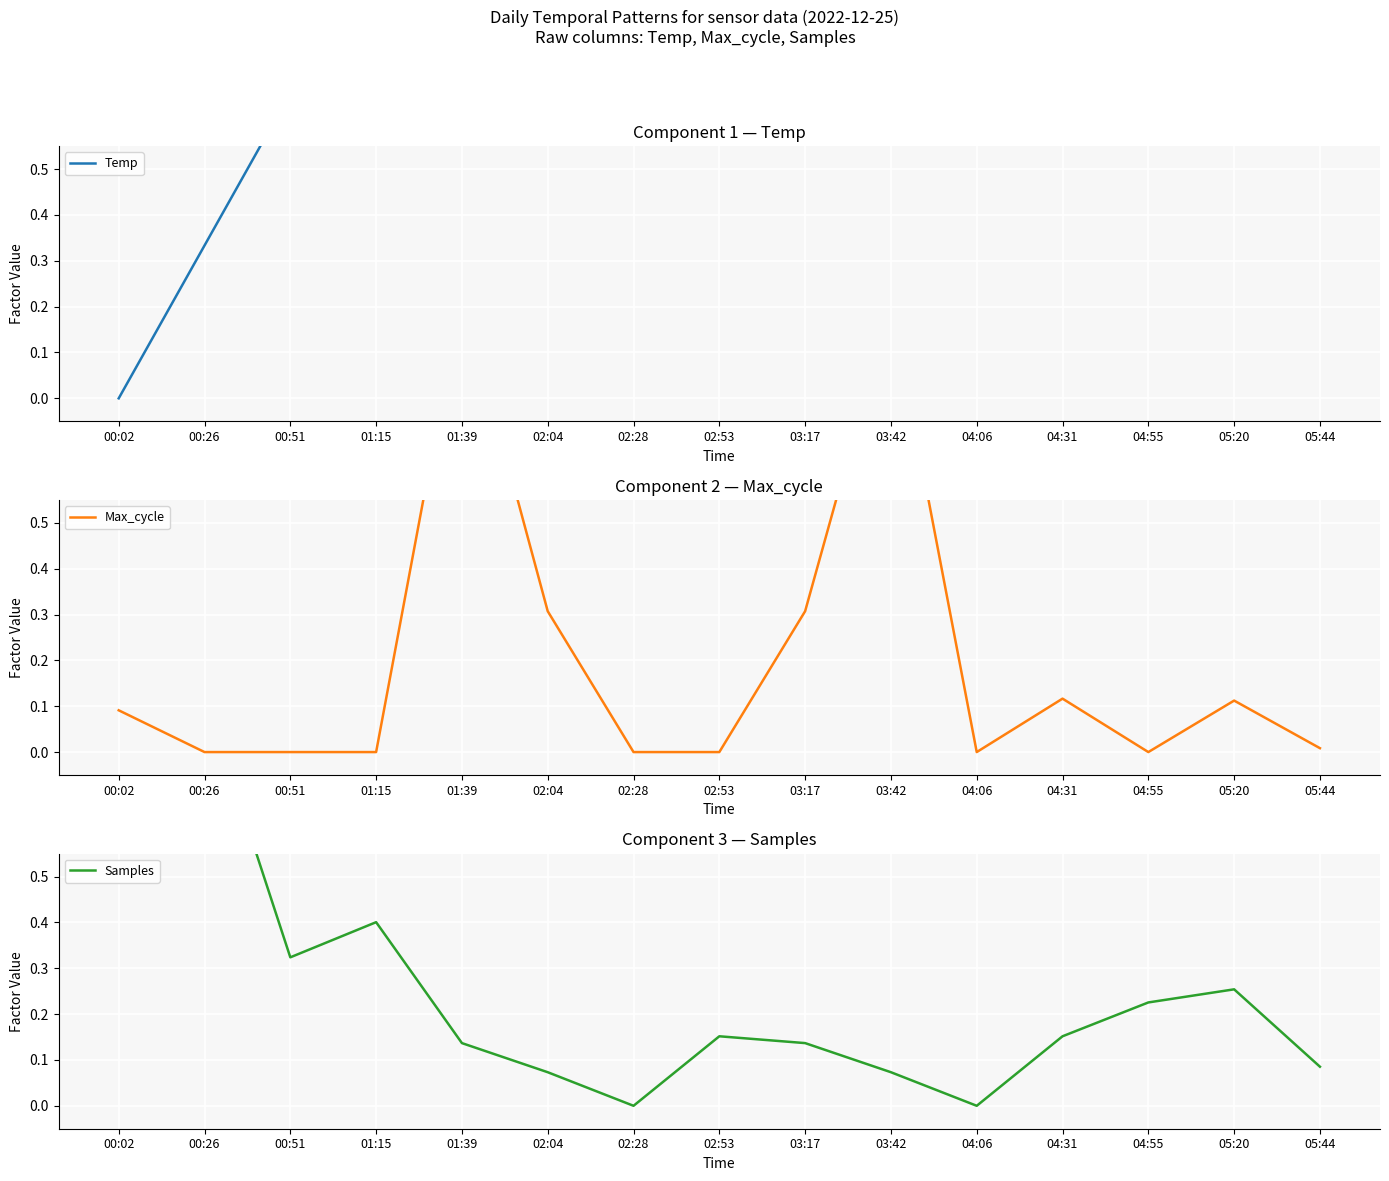

The value of Temp at 04:31 is 0.7. True or false?

True